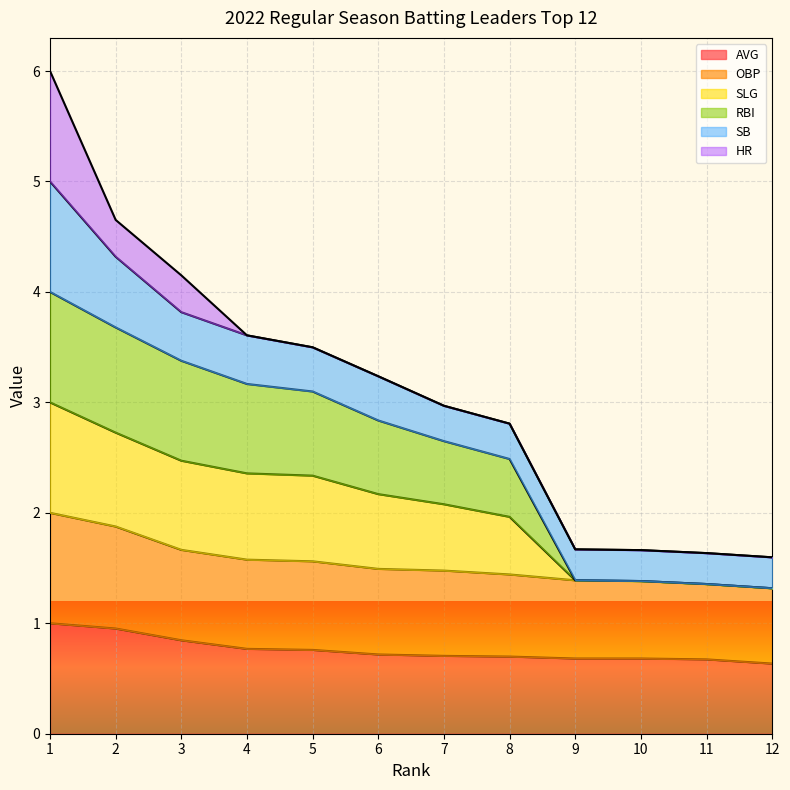

What is the value of the AVG point at the 10th from the left?

0.7